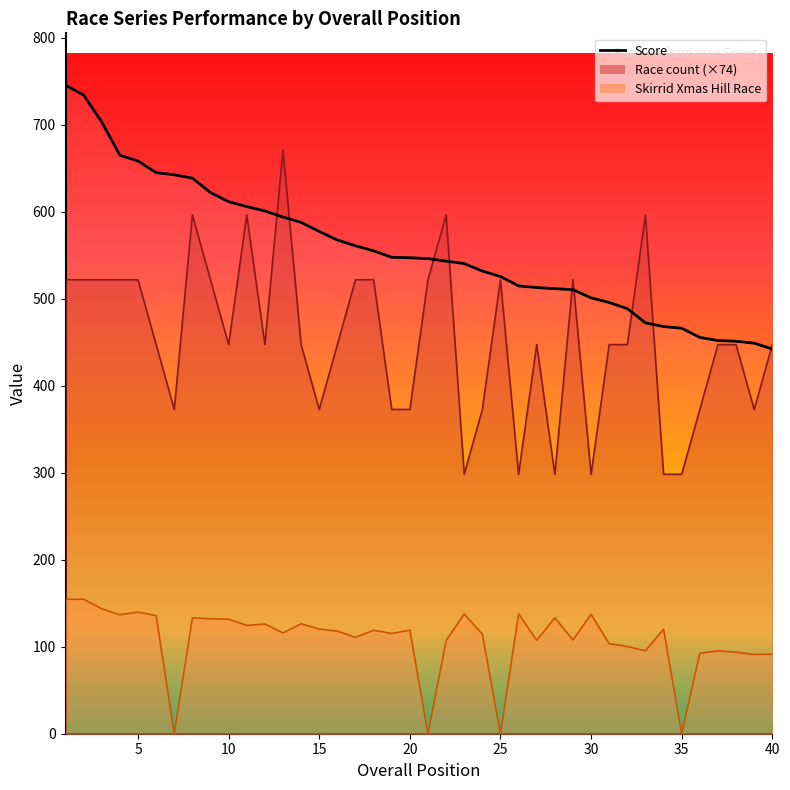

Reading left to right, transcribe all the data shown in this chart.

745.5	734.2	703.2	665.0	658.4	645.0	642.5	638.7	622.1	611.6	605.9	601.0	594.0	587.8	577.4	567.5	560.9	555.1	547.7	547.2	546.1	543.3	540.5	531.8	525.6	514.8	512.9	511.6	510.5	501.1	495.7	488.6	472.3	468.0	466.1	455.6	452.0	451.1	449.0	442.2